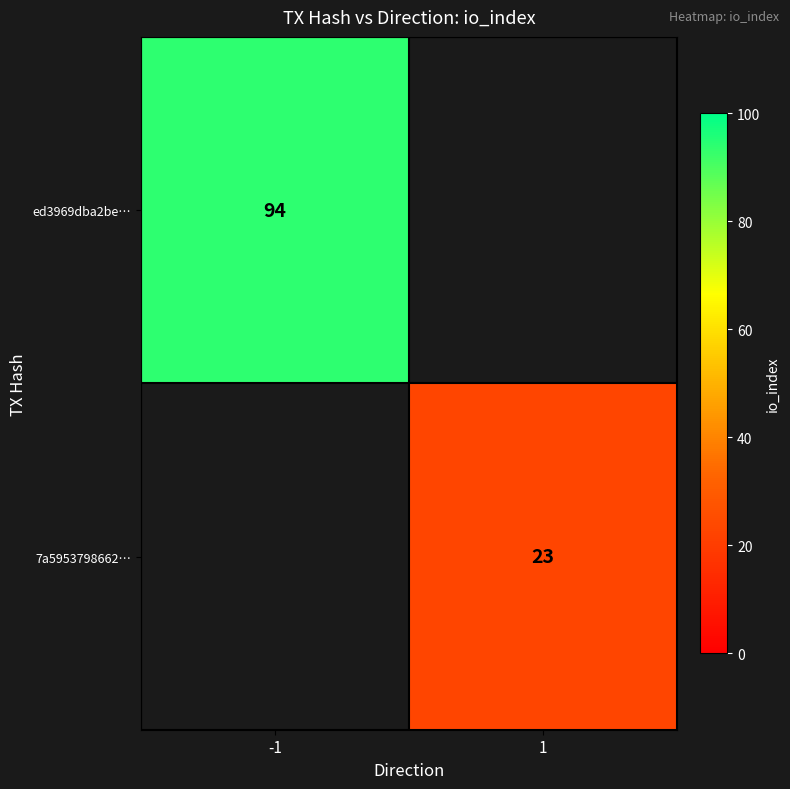

The 7a5953798662… series shows 23 at 1. True or false?

True